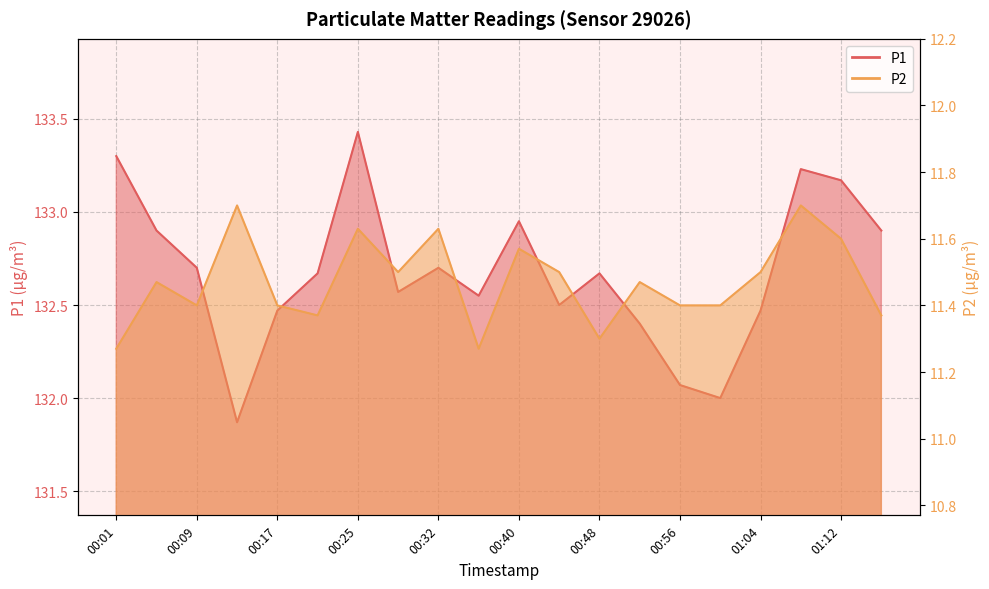

Which series has the largest total across all categories?

P1